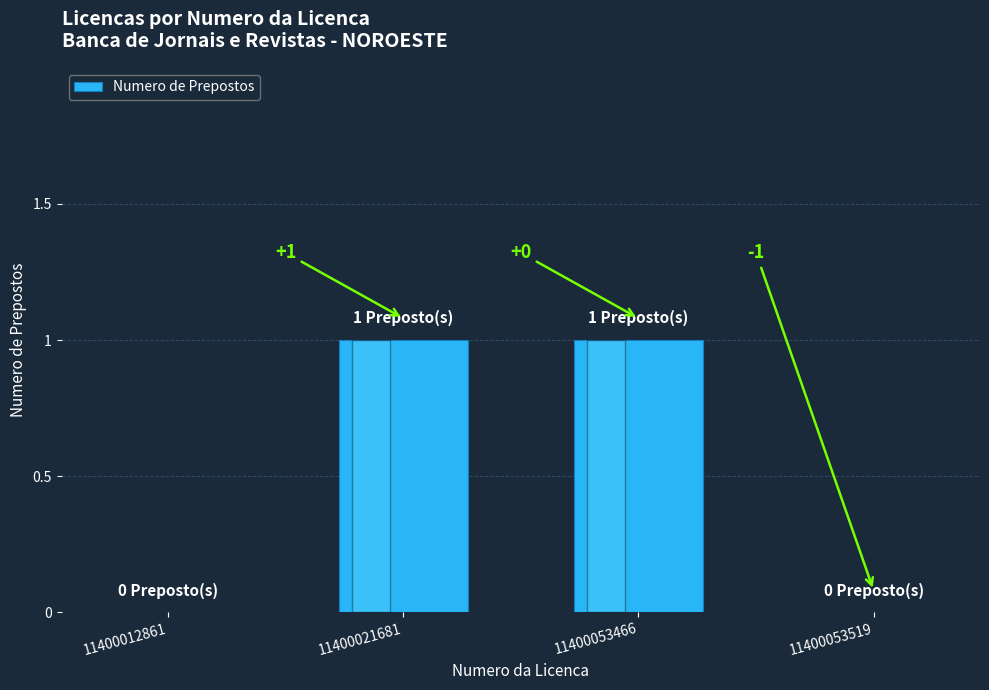

Between 11400012861 and 11400053466, which is larger?

11400053466